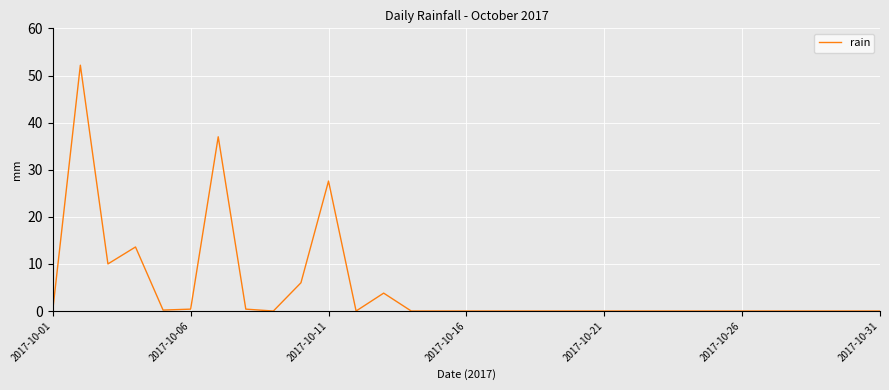

Does the chart display data point markers on the line(s)?

No